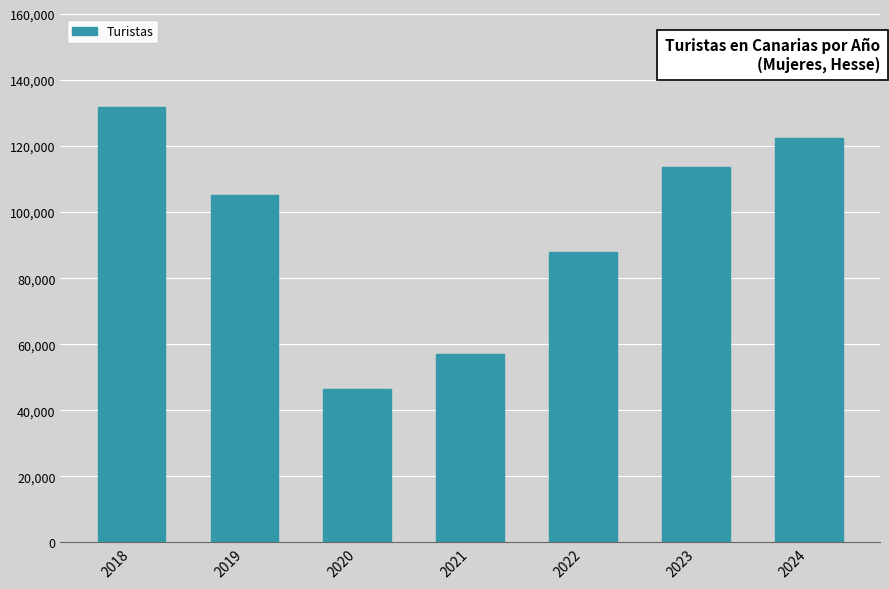

How many categories are shown in the chart?

7